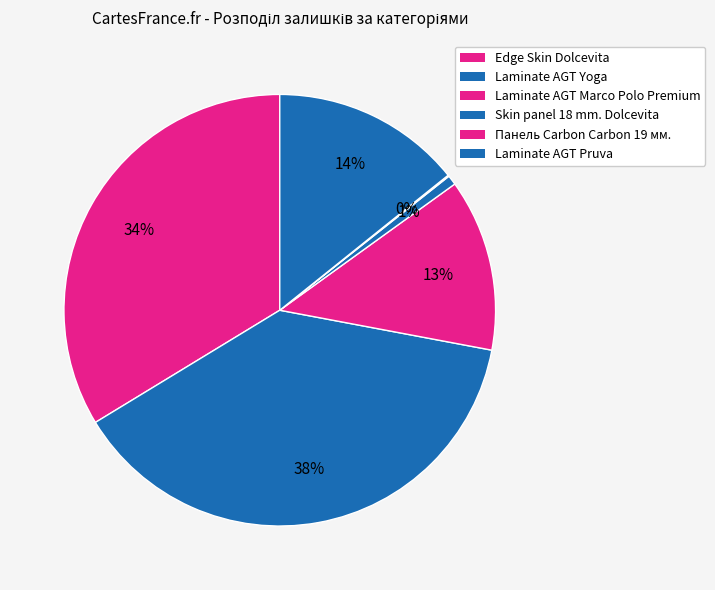

Which category has the biggest portion of the pie?

Laminate AGT Yoga